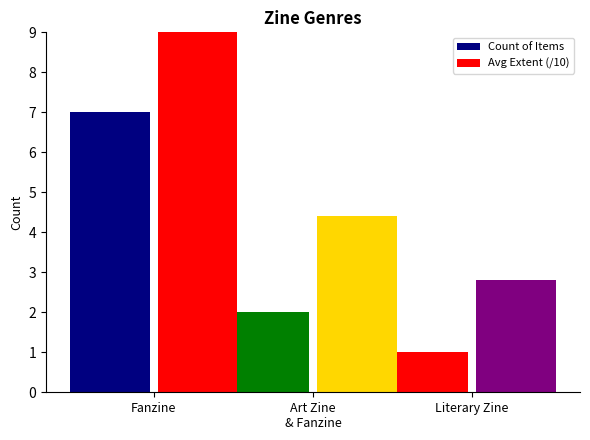

How many data points in Count of Items are above 2?

1